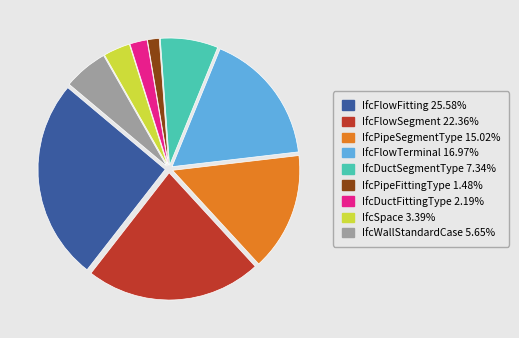

Does IfcFlowFitting account for over 50% of the chart?

No